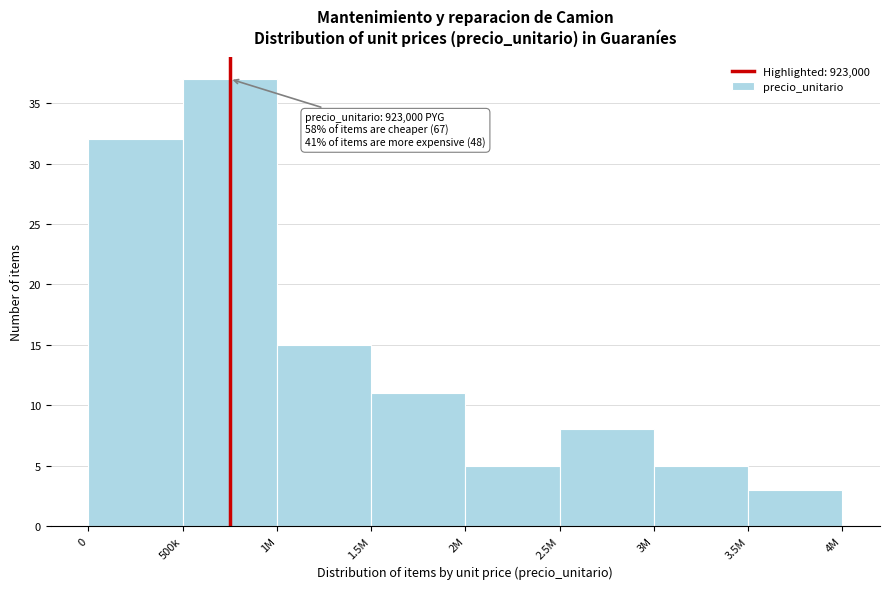

Reading right to left, transcribe all the data shown in this chart.

3	5	8	5	11	15	37	32